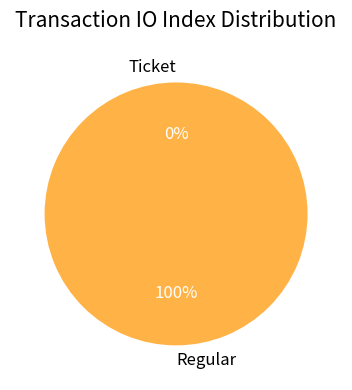

To the nearest percent, what is the combined percentage of Regular and Ticket?

100%